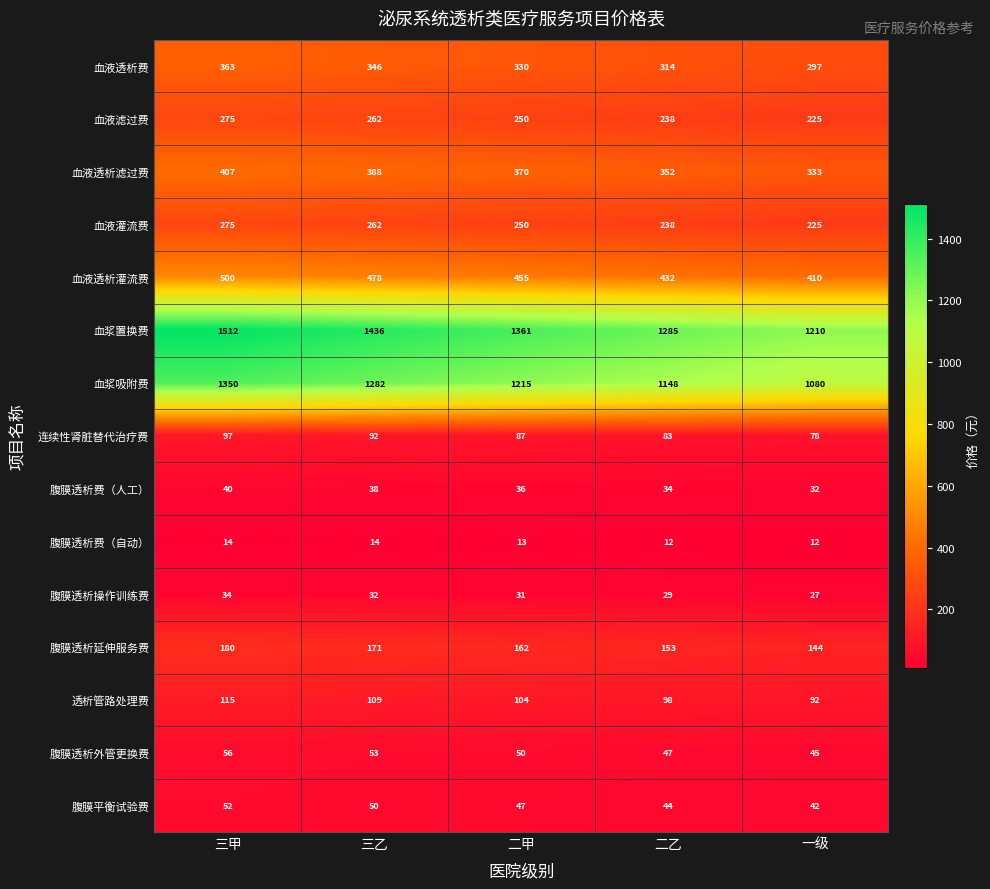

True or false: 腹膜透析费（自动） has a value of 25 at 三乙.

False